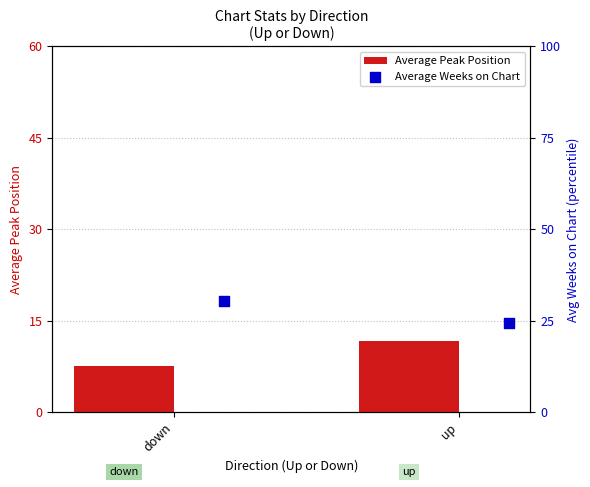

At which label is Average Peak Position closest to 9?

down